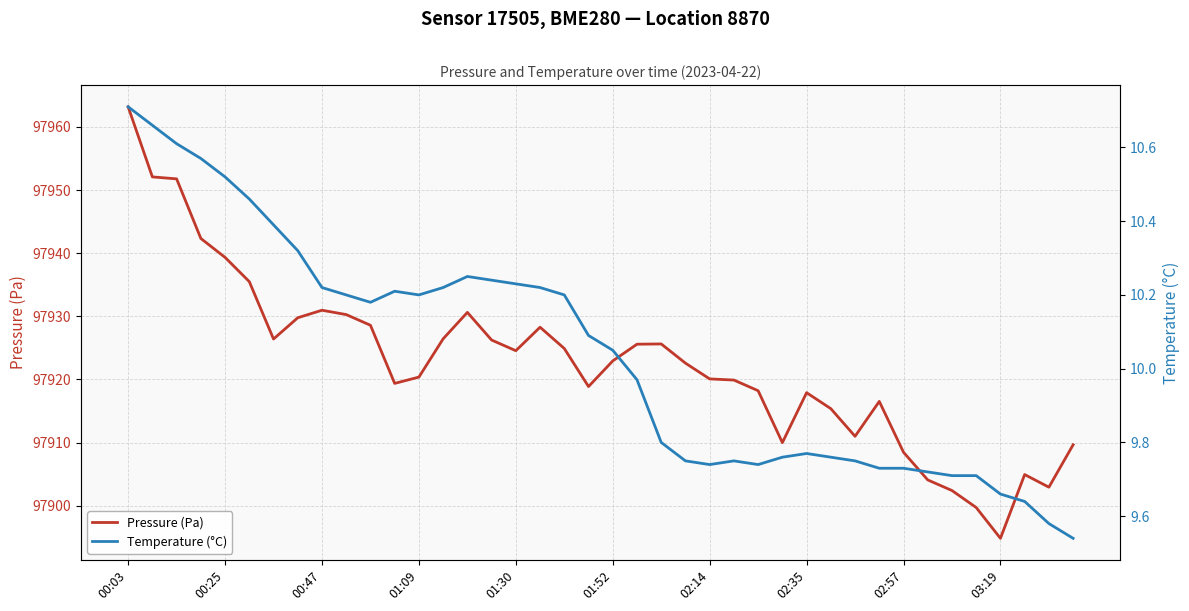

At how many categories does at least one series exceed 21266?

40